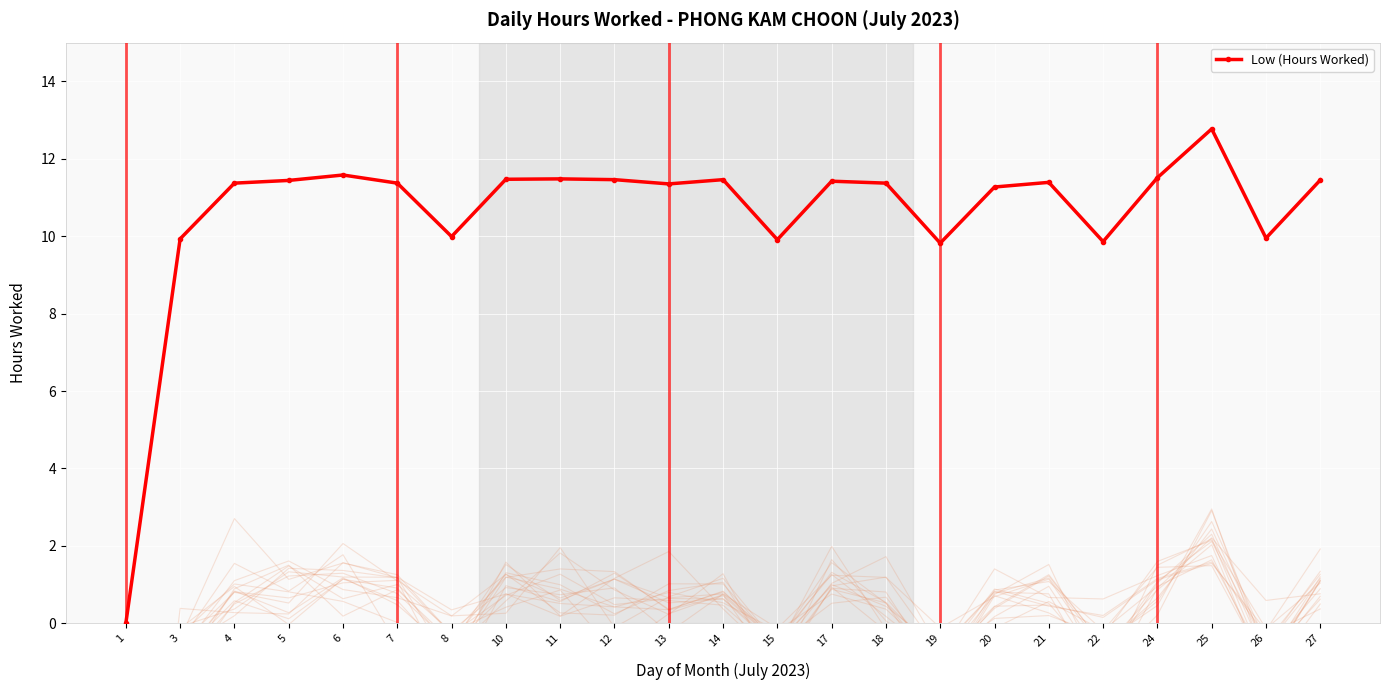

What is the maximum value for Low (Hours Worked)?

12.8